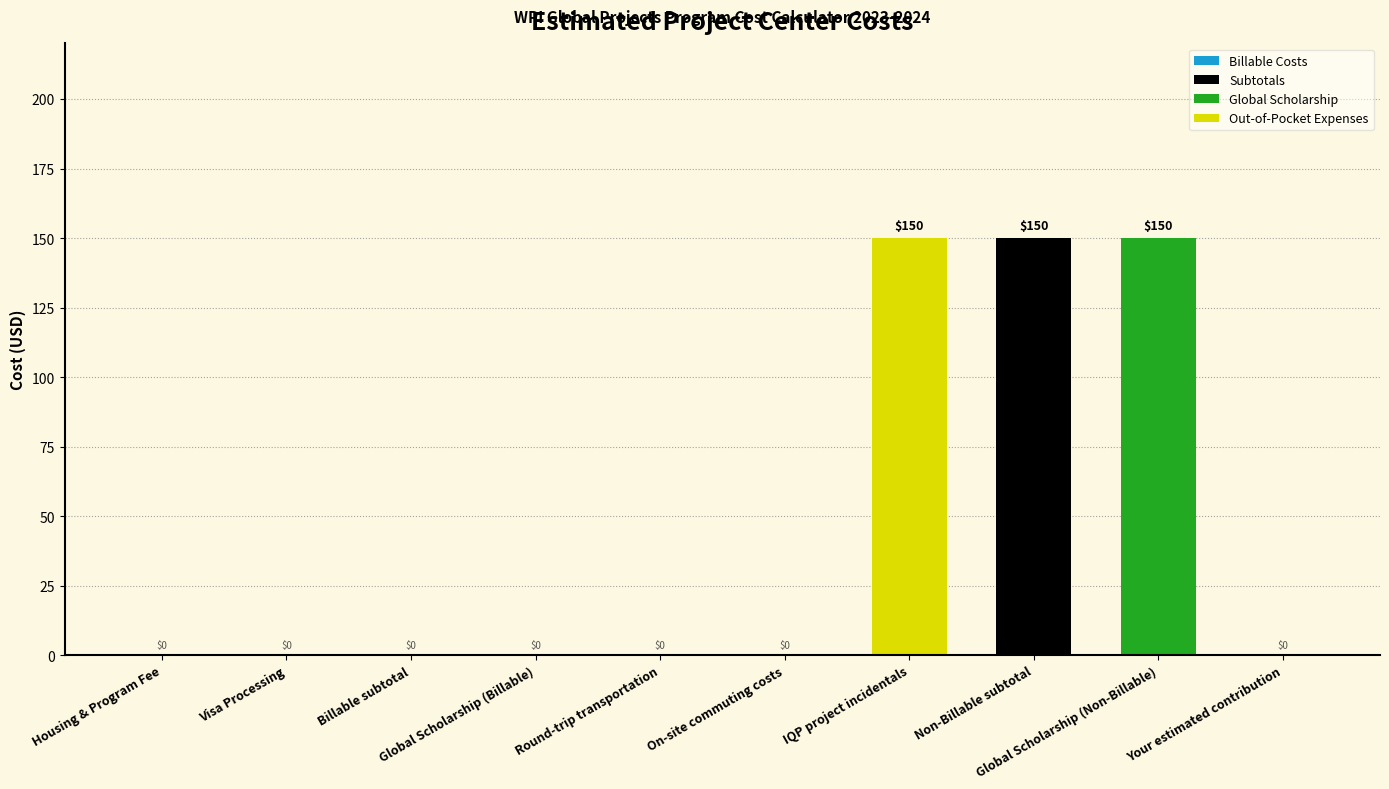

The value at Your estimated contribution is 0. True or false?

True